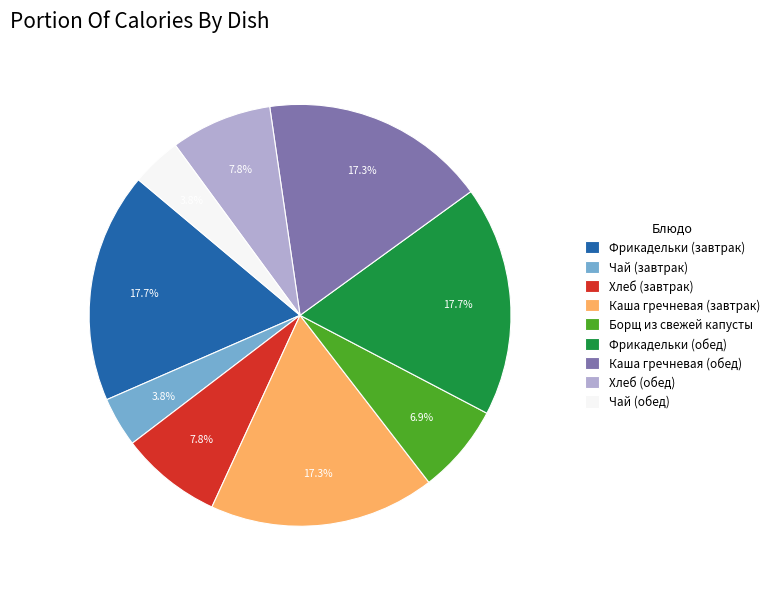

What is the ratio of the value at Чай (обед) to the value at Чай (завтрак)?

1.0